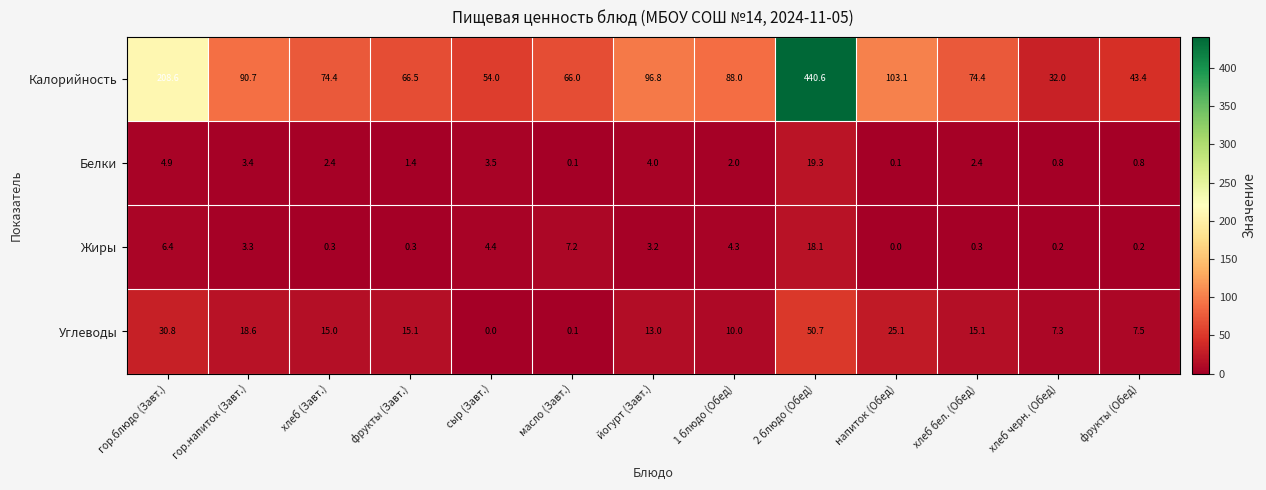

Between 2 блюдо (Обед) and фрукты (Обед), which series saw the biggest shift?

Калорийность